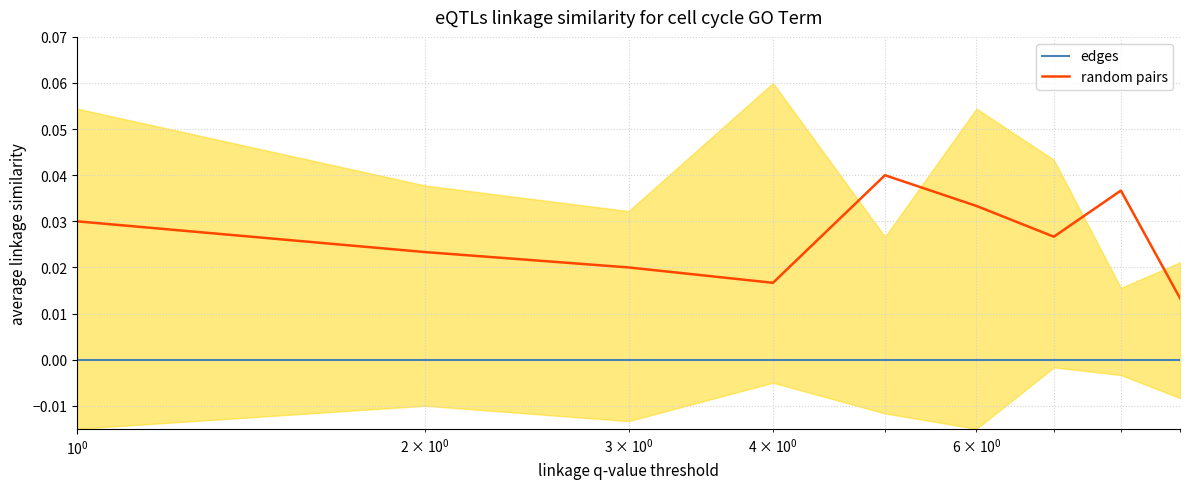

What are all the series names shown in the legend?

edges, random pairs